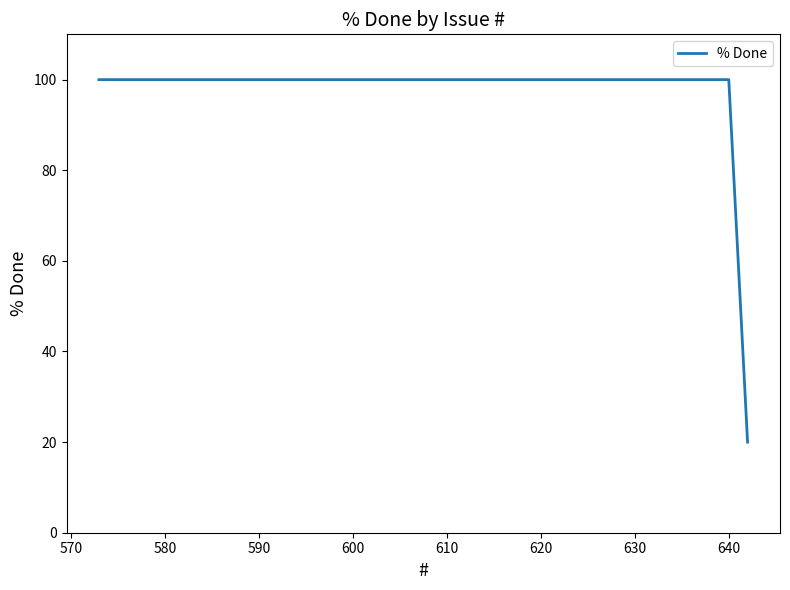

What is the minimum value shown in the chart?

20